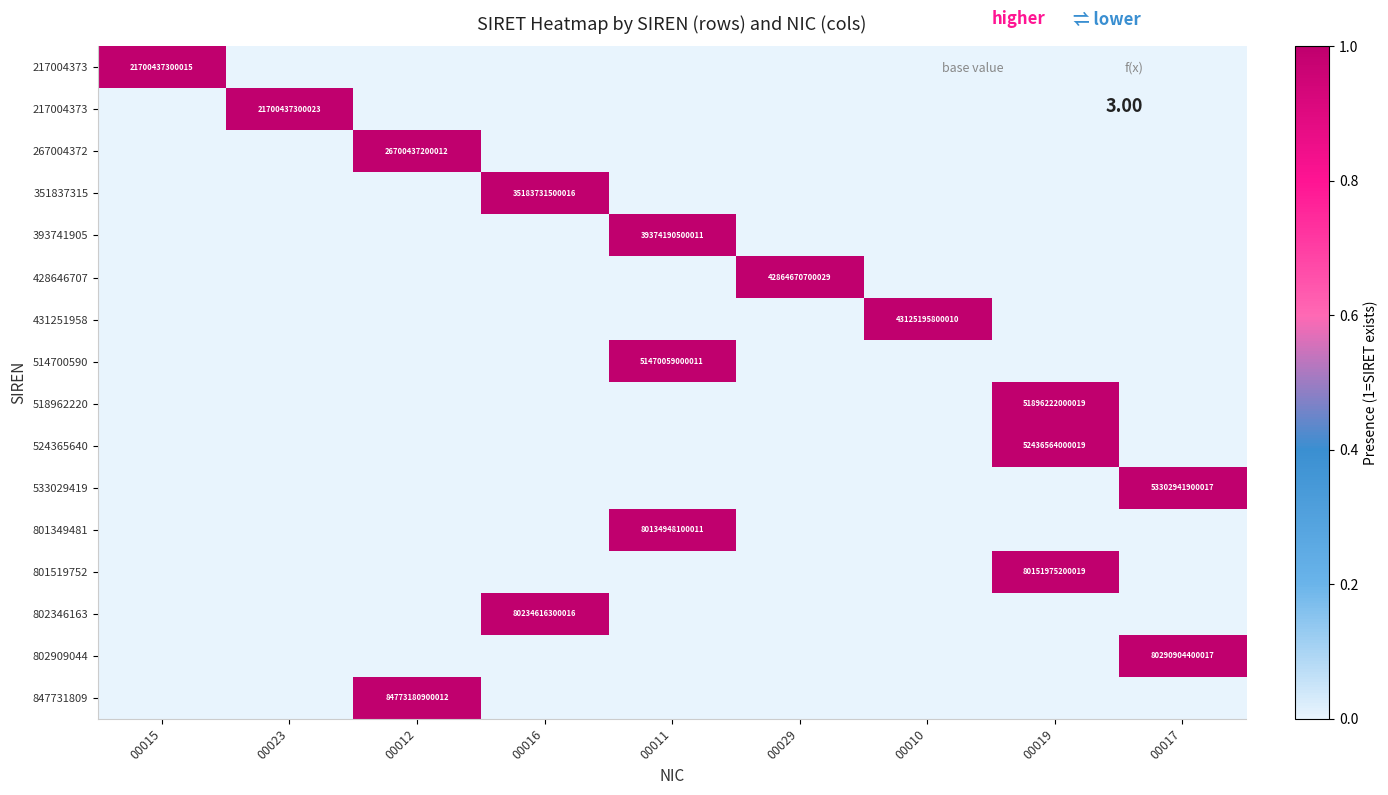

Which label corresponds to the largest value in the chart?

00015